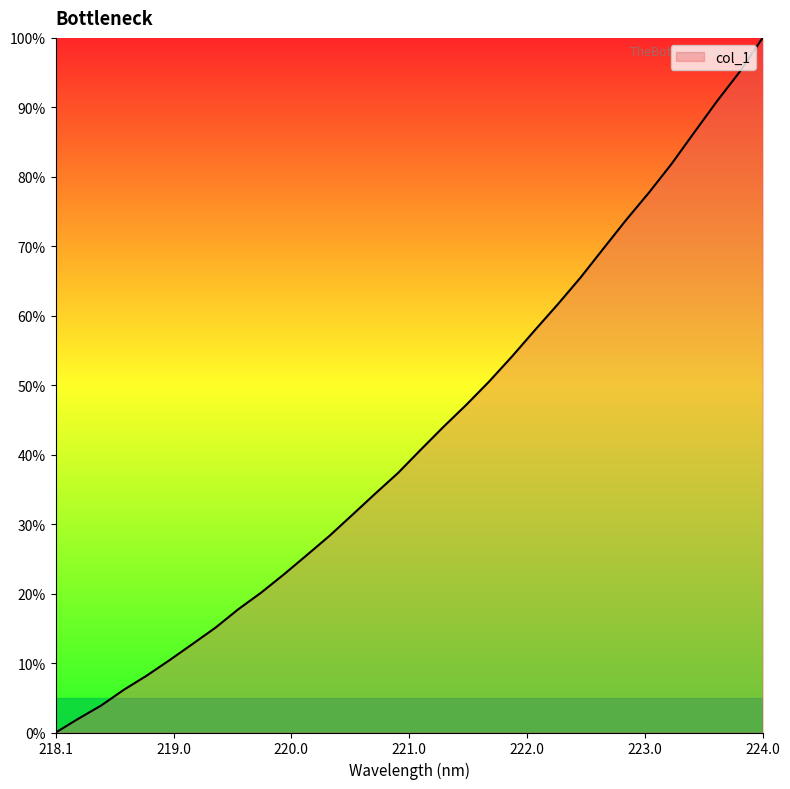

What is the maximum value shown in the chart?

100.0